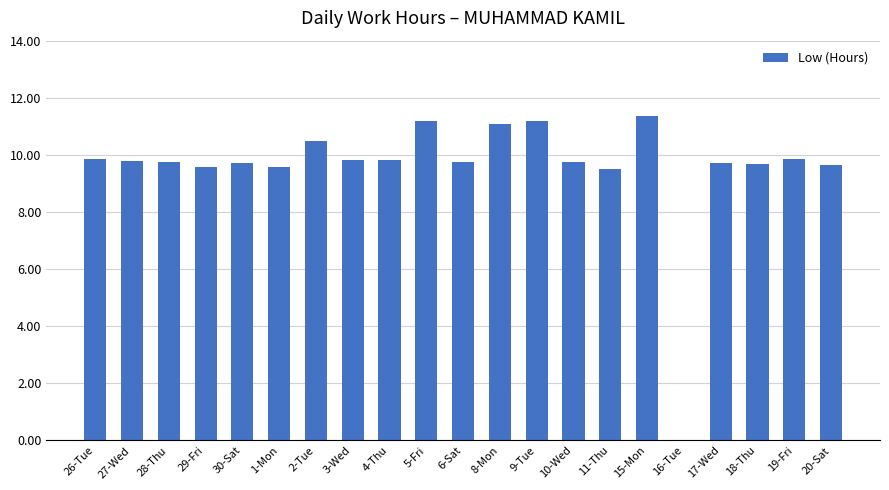

What is the change in value from 9-Tue to 19-Fri?

-1.3